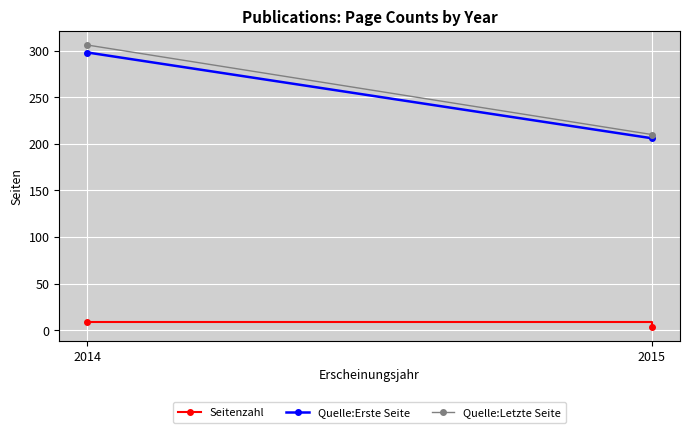

What is the value of the Quelle:Letzte Seite point at the 1st from the left?

306